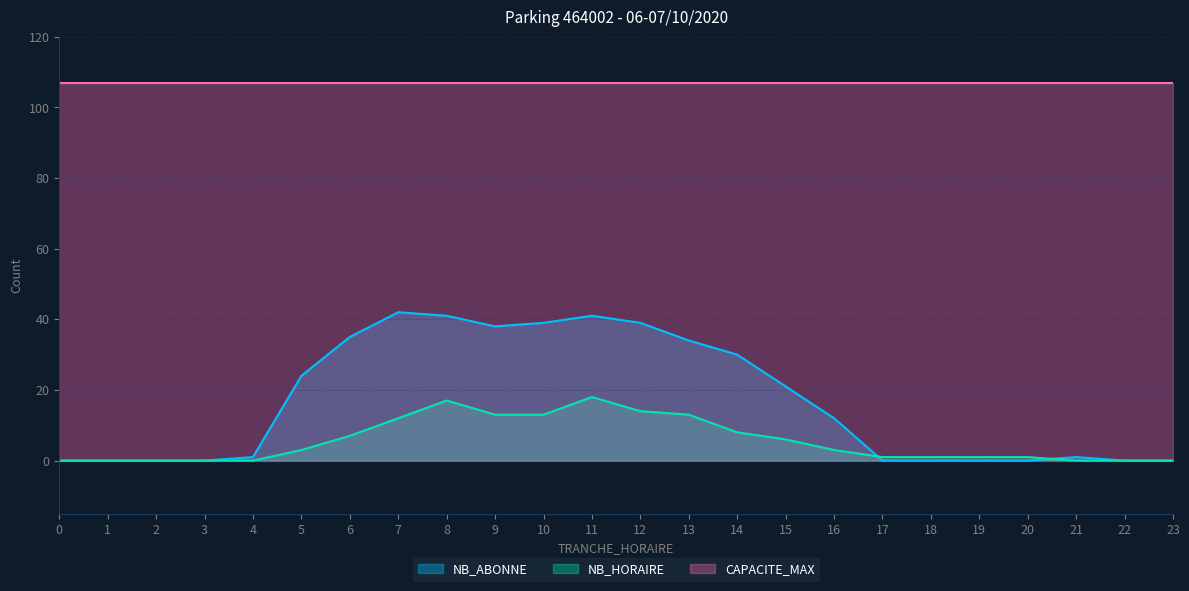

Which category has the highest value in the NB_HORAIRE series?

11